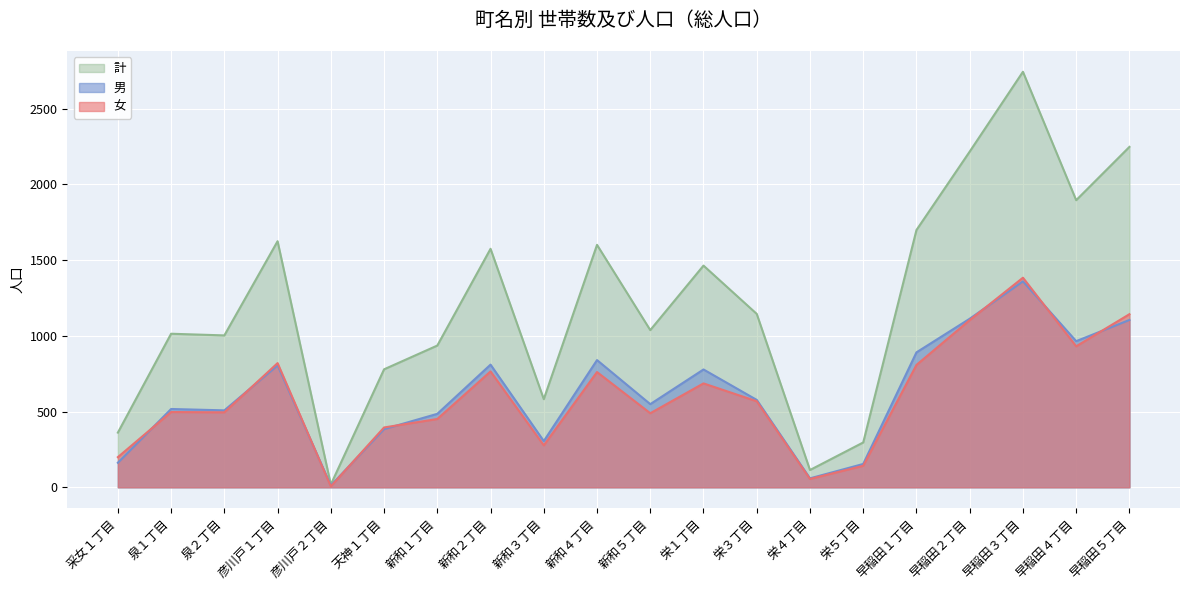

How many lines are shown in the chart?

3